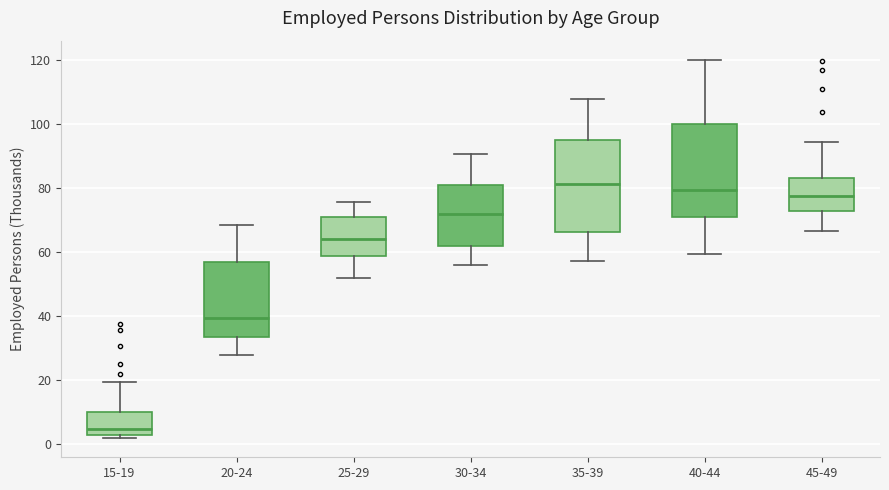

Which box's median line is the lowest?

15-19